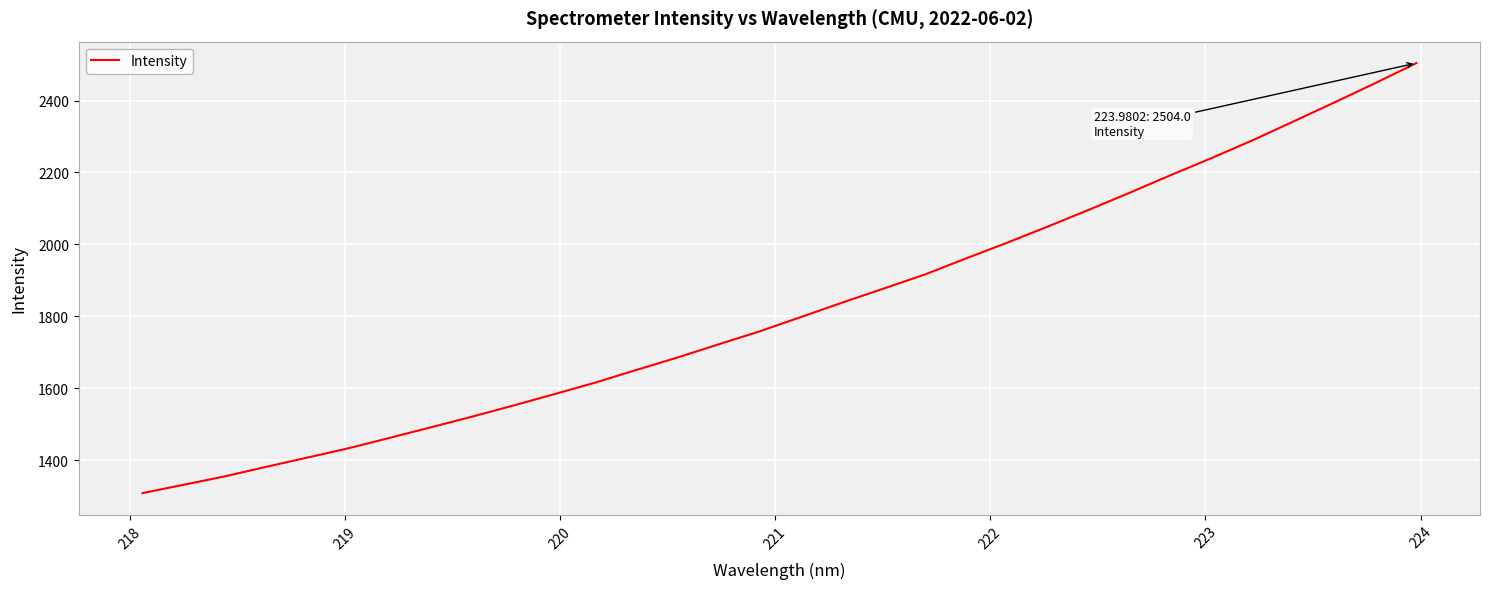

What is the difference between the maximum and minimum values?

1195.4